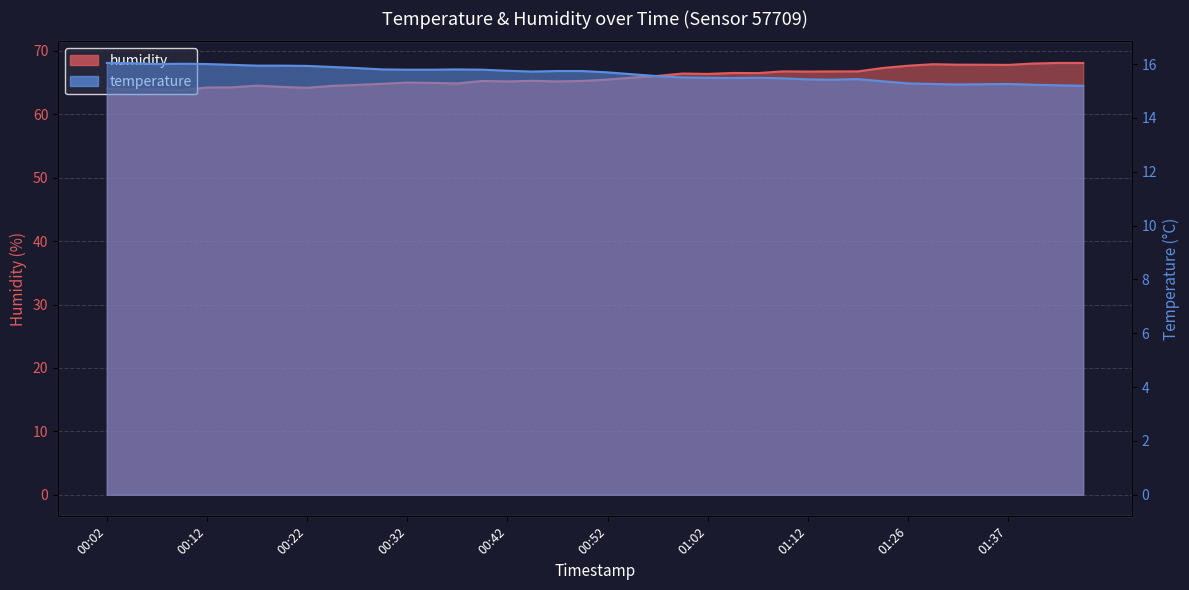

At which label does humidity first exceed 65?

00:32